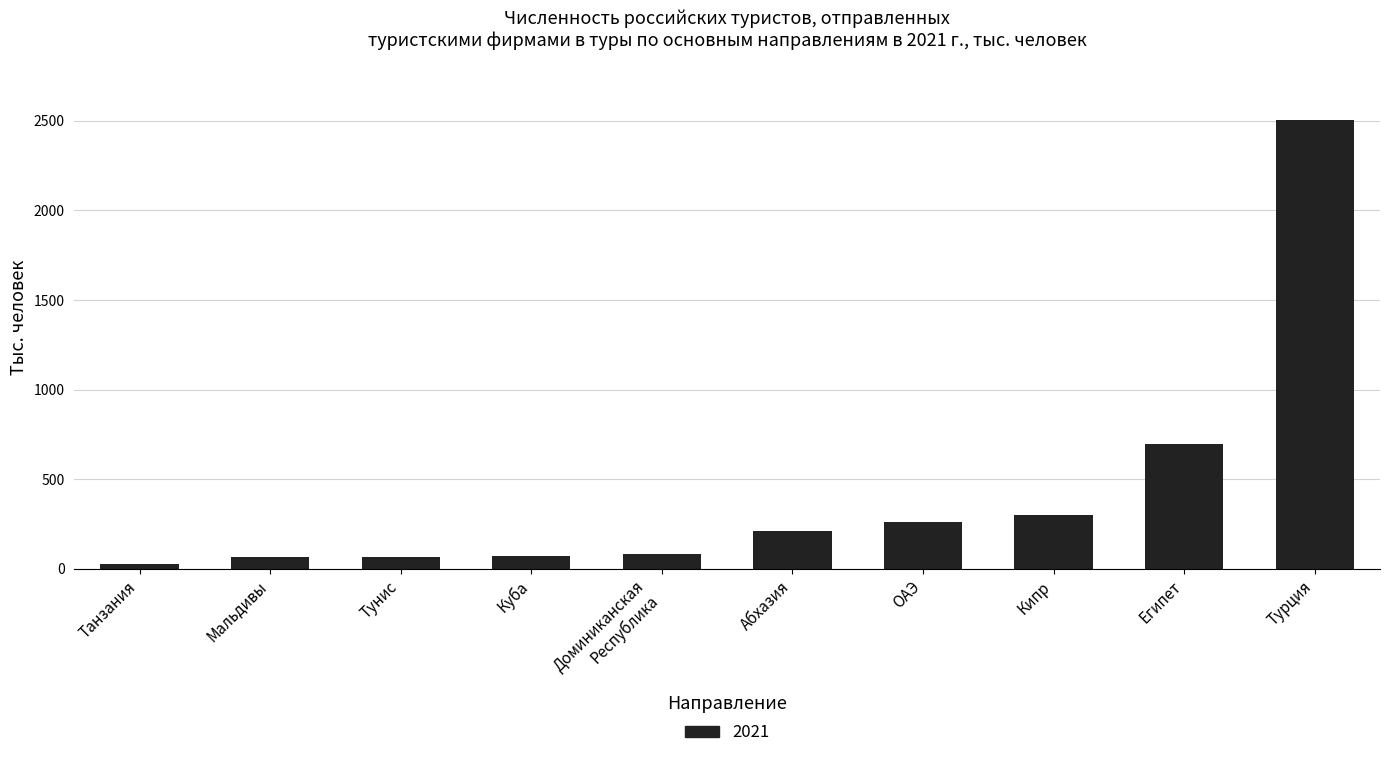

How many data points are less than 210?

5